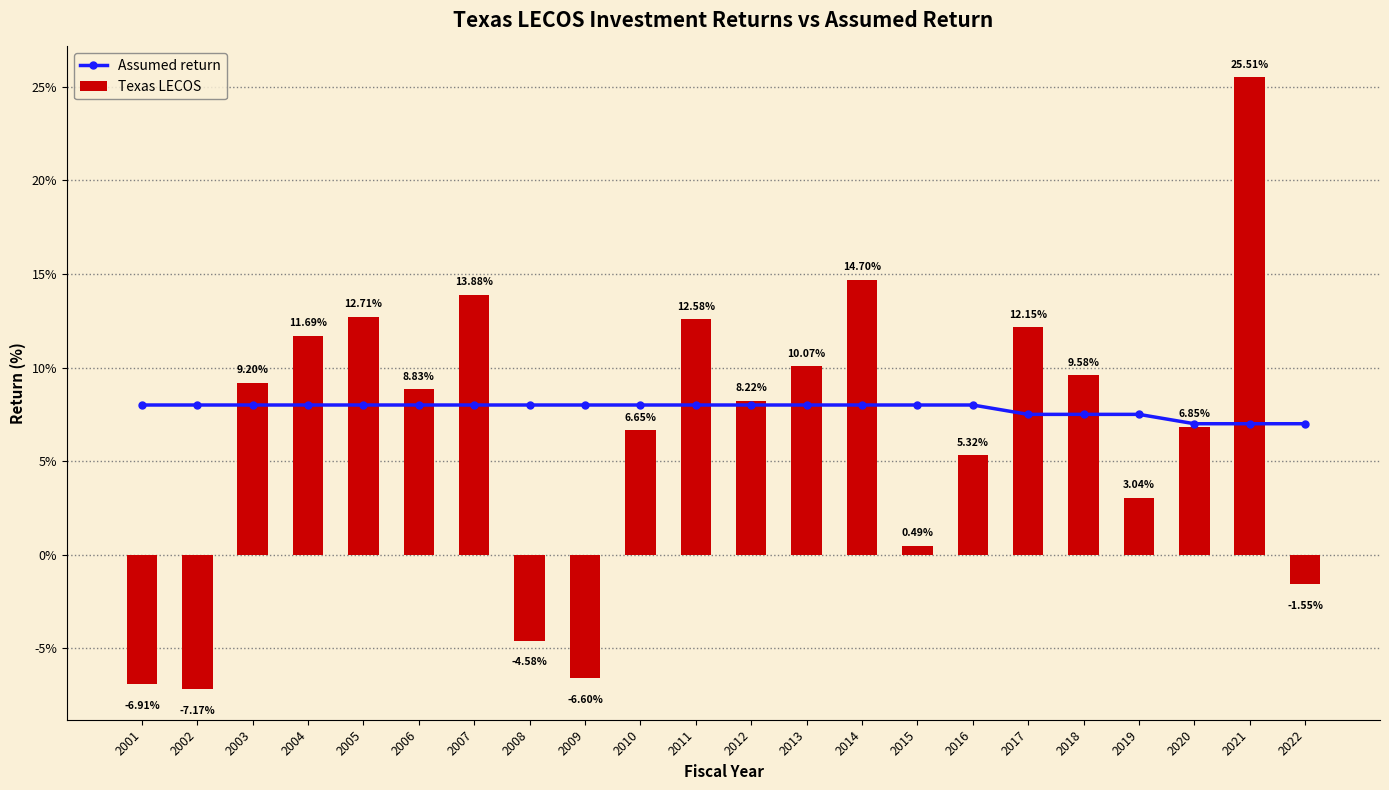

Reading left to right, list all the values displayed in this chart.

Assumed return: 8.0	8.0	8.0	8.0	8.0	8.0	8.0	8.0	8.0	8.0	8.0	8.0	8.0	8.0	8.0	8.0	7.5	7.5	7.5	7.0	7.0	7.0
Texas LECOS: -6.9	-7.2	9.2	11.7	12.7	8.8	13.9	-4.6	-6.6	6.7	12.6	8.2	10.1	14.7	0.5	5.3	12.2	9.6	3.0	6.8	25.5	-1.6